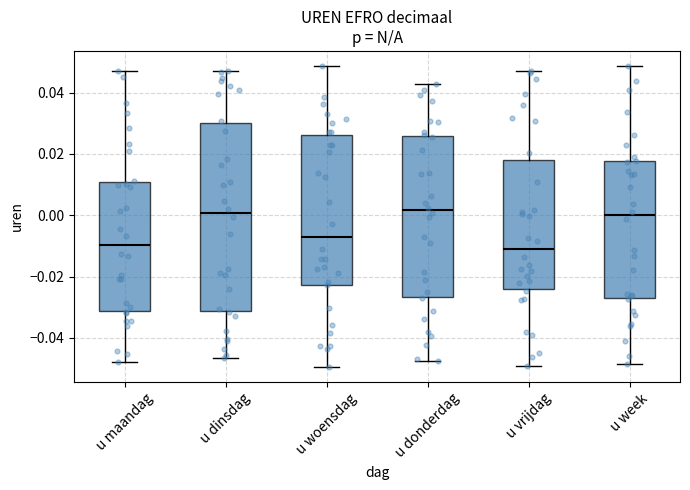

Reading left to right, read every box against the y-axis: the position of its median line, the range the box covers, and the ends of its whiskers. The values are not printed on the chart, so give them approximately, as read against the axis.

u maandag: median -0.010, box -0.032 to 0.010, whiskers -0.048 to 0.046
u dinsdag: median 0.000, box -0.032 to 0.030, whiskers -0.046 to 0.046
u woensdag: median -0.006, box -0.022 to 0.026, whiskers -0.050 to 0.048
u donderdag: median 0.002, box -0.026 to 0.026, whiskers -0.048 to 0.042
u vrijdag: median -0.010, box -0.024 to 0.018, whiskers -0.050 to 0.048
u week: median 0.000, box -0.028 to 0.018, whiskers -0.048 to 0.048